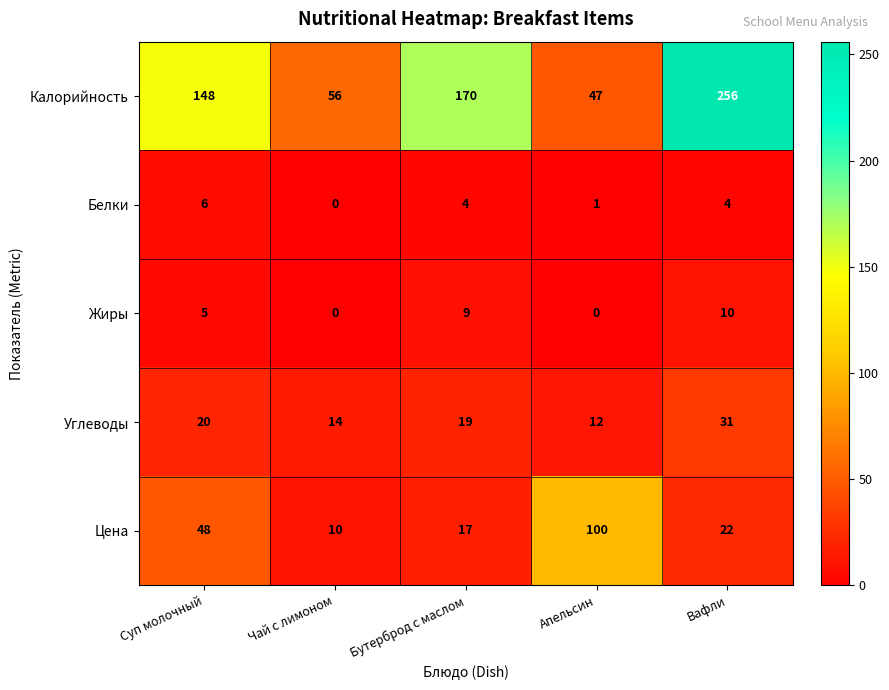

True or false: Углеводы has a value of 19 at Апельсин.

False